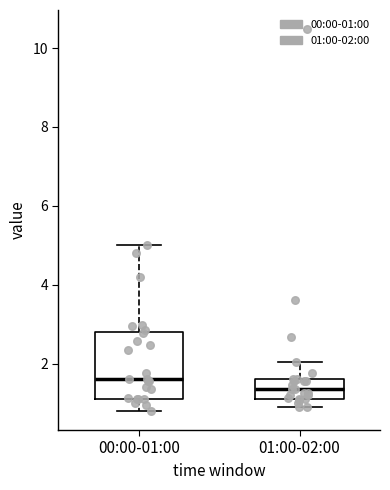

Reading left to right, transcribe this box plot: for each box, give where its median line is, the range the box spans, and where its two whiskers end, as read against the y-axis. The values are not printed on the chart, so give them approximately, as read against the axis.

00:00-01:00: median 1.6, box 1.2 to 2.8, whiskers 0.8 to 5.0
01:00-02:00: median 1.4, box 1.2 to 1.6, whiskers 1.0 to 2.0